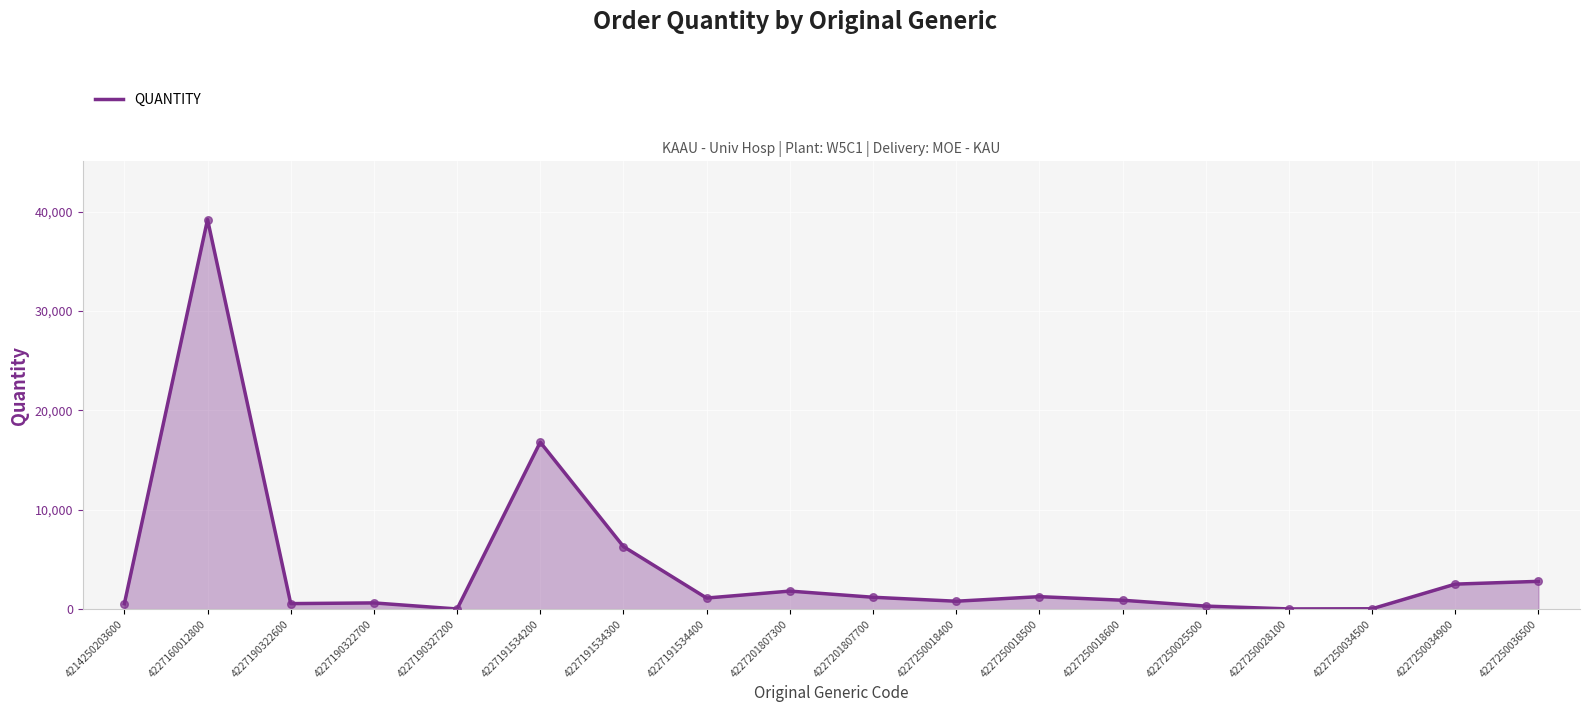

Which has a higher value, 4214250203600 or 4227160012800?

4227160012800